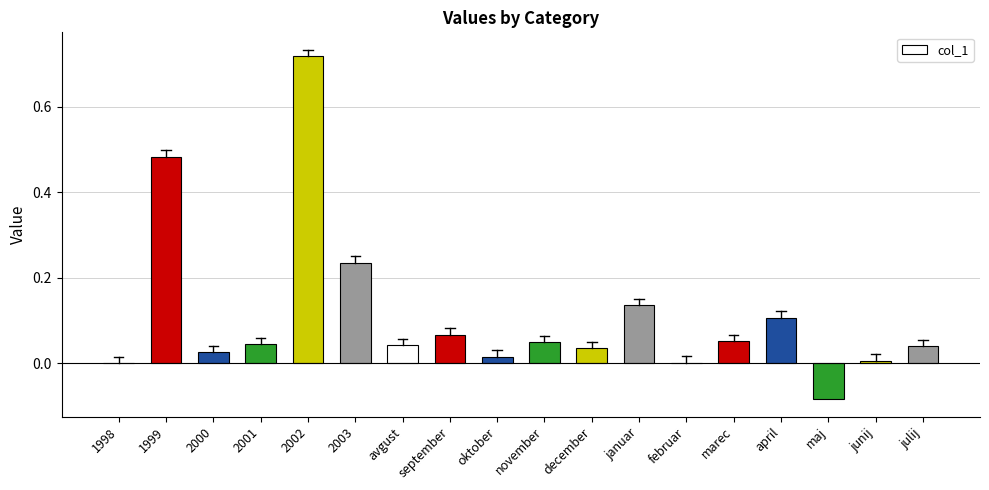

Is it true that the value at januar is 0.1?

True